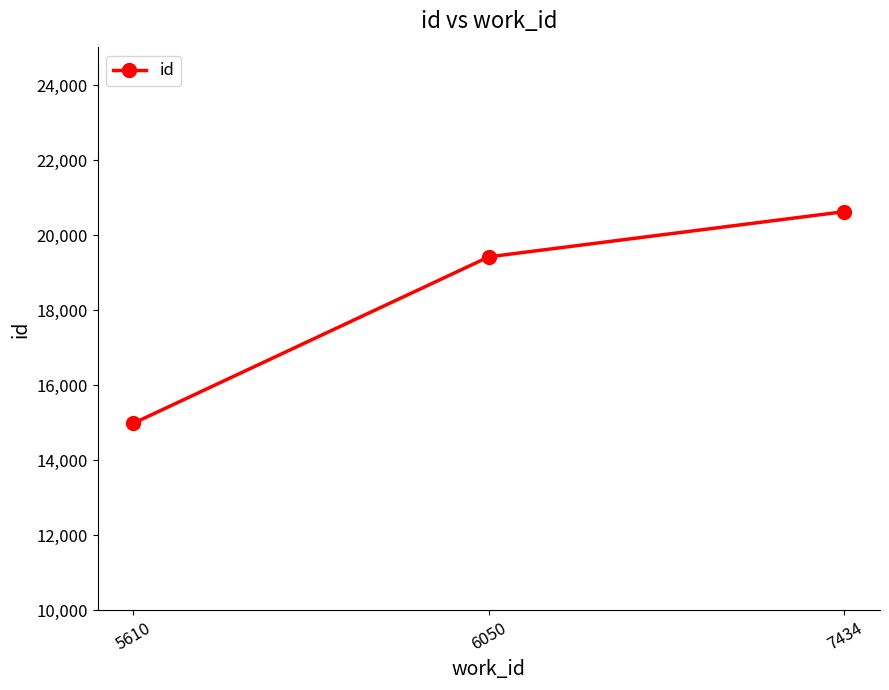

Which label corresponds to the largest value in the chart?

7434